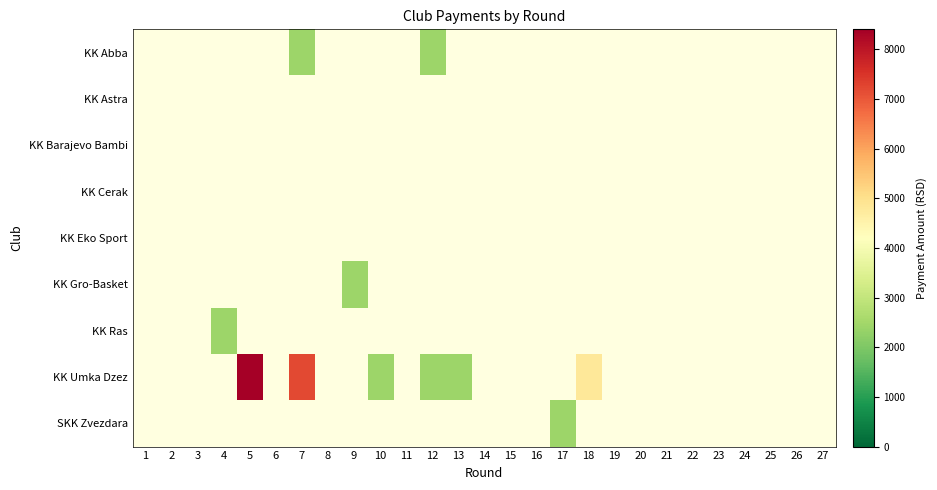

How many data points does each series have?

27